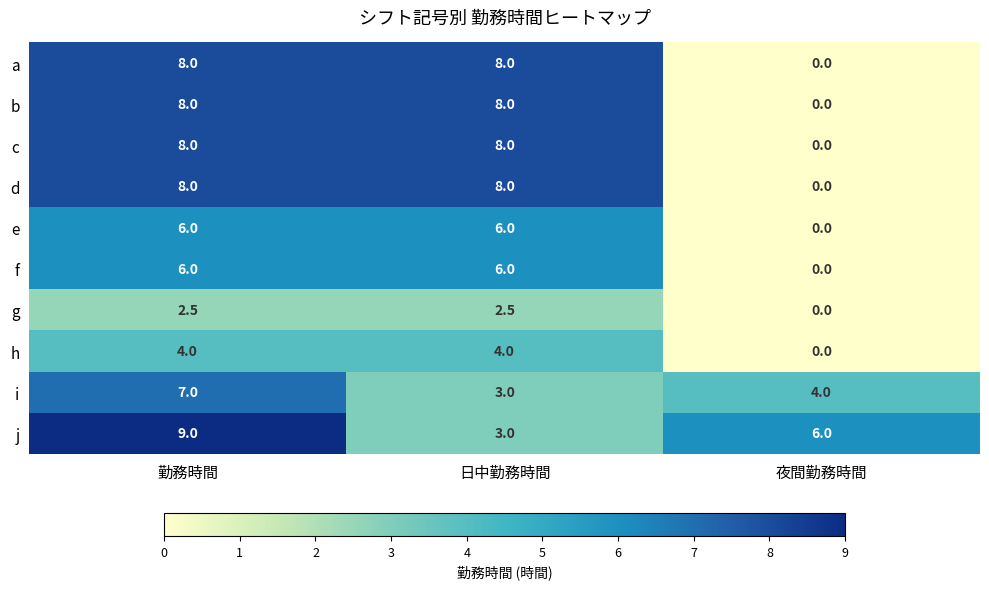

At how many categories does at least one series exceed 5?

3